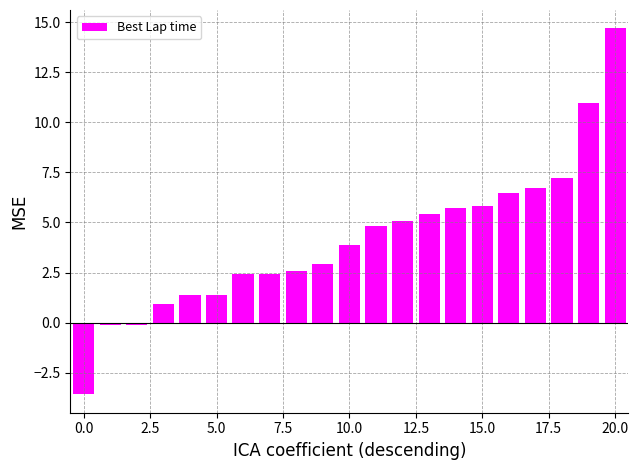

What is the value of the 19th bar from the left?

7.2